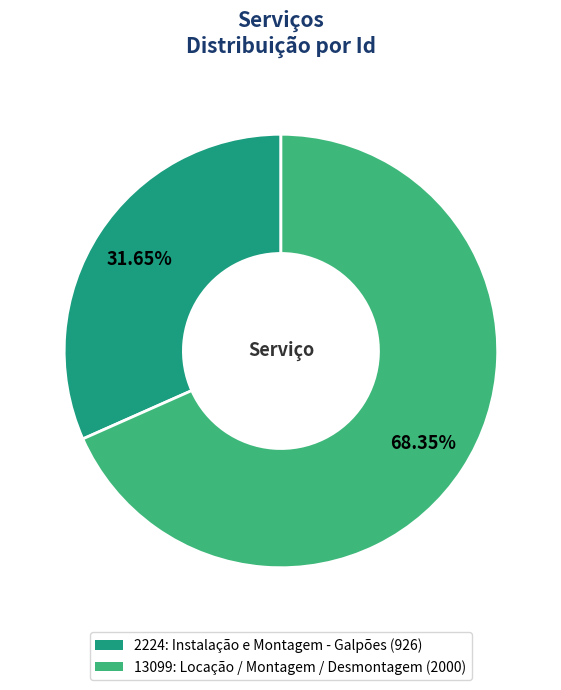

To the nearest percent, what percentage of the pie is 2224: Instalação e Montagem - Galpões?

32%